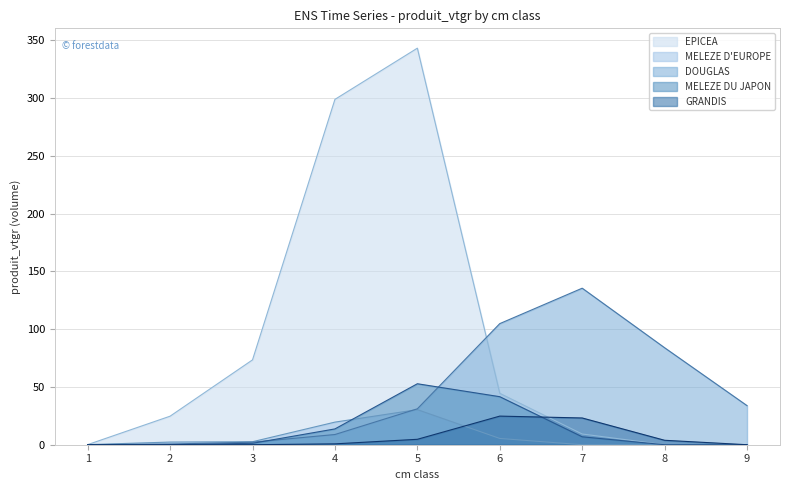

At which label is EPICEA closest to 171?

3